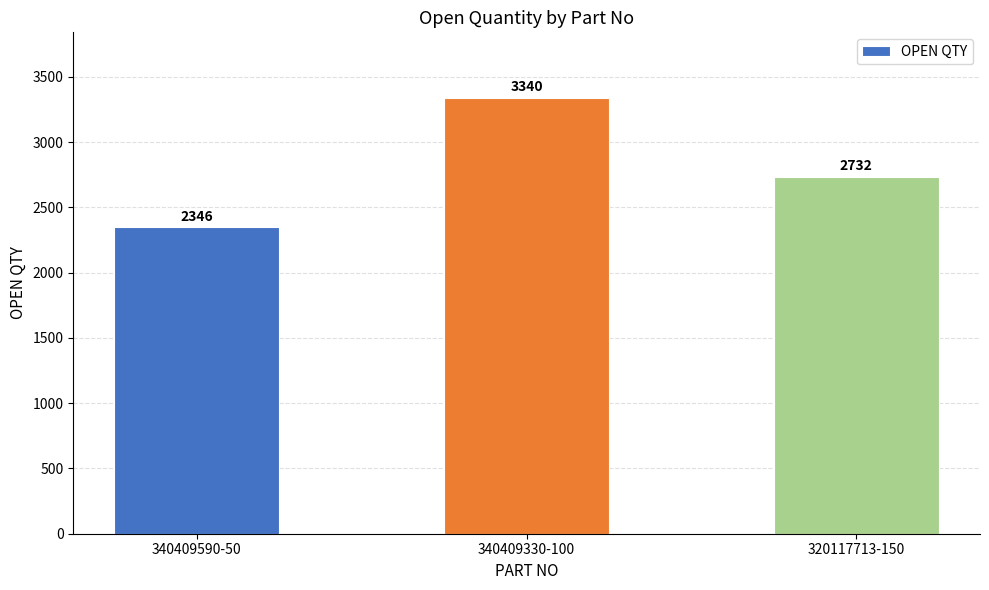

What is the difference between the values at 320117713-150 and 340409330-100?

608